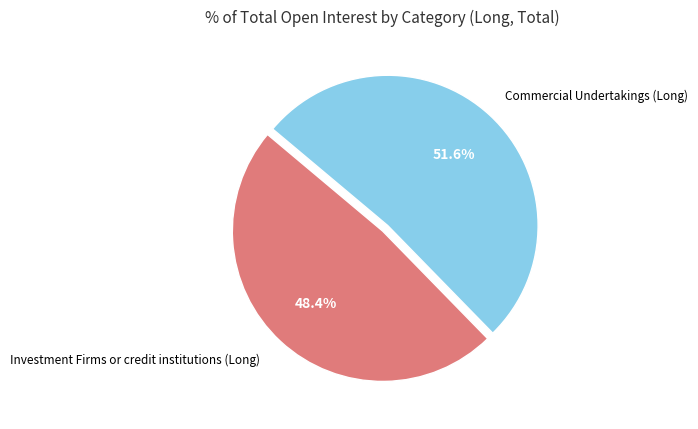

Is there any slice that represents more than half of the pie?

Yes